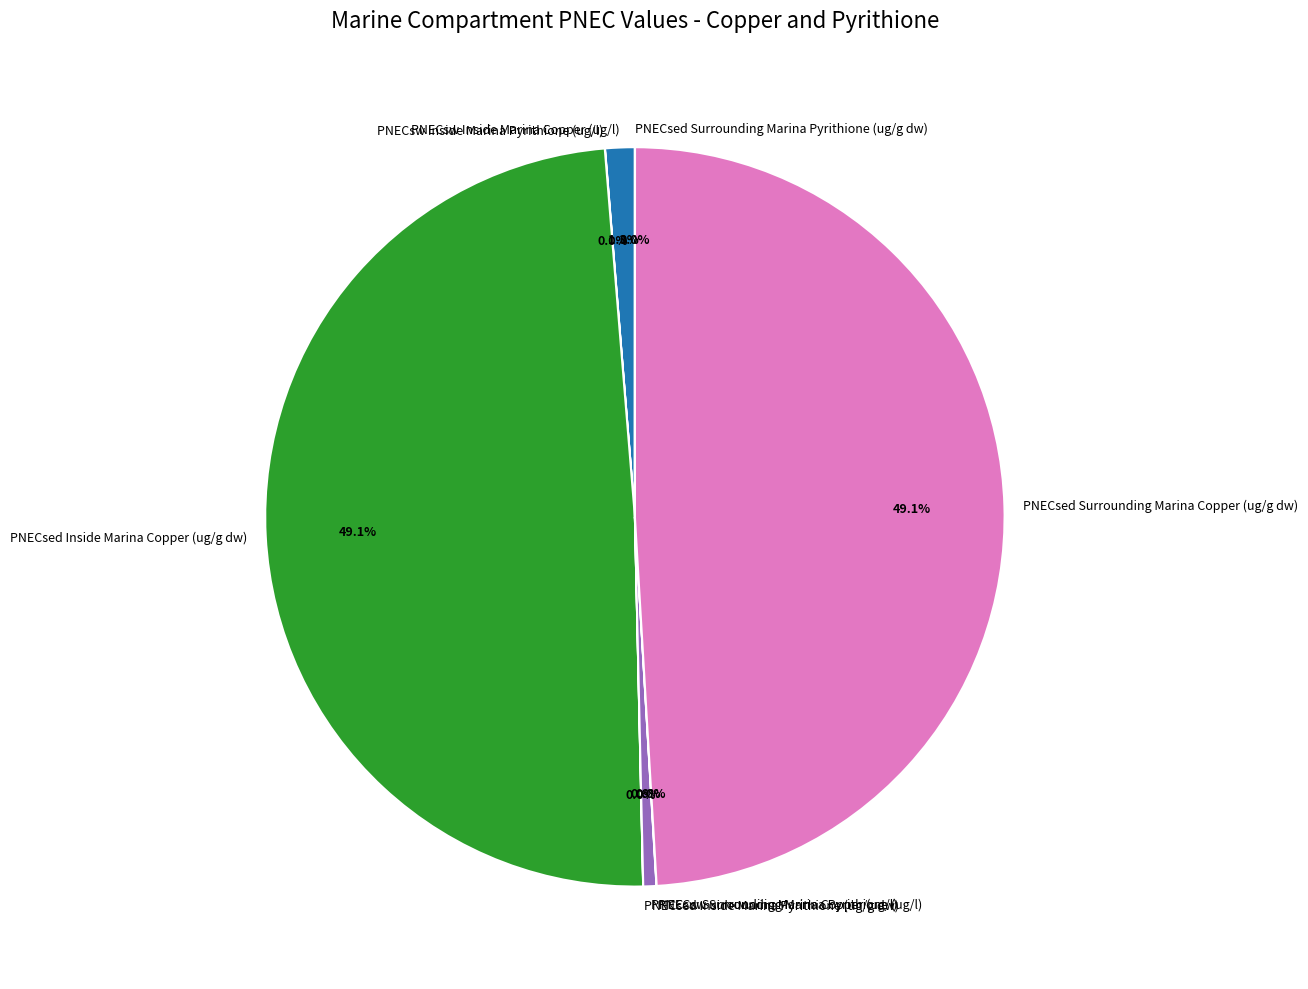

Does any single category account for the majority?

No